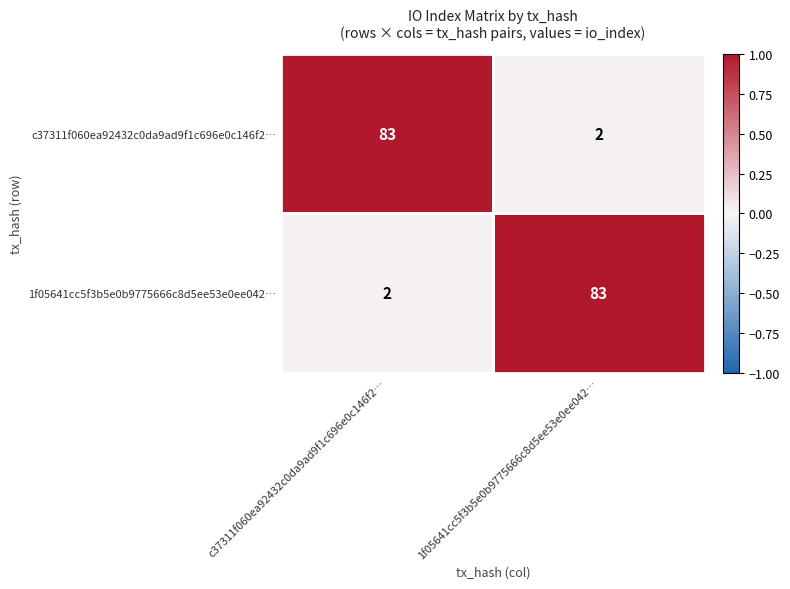

Is the value of c37311f060ea92432c0da9ad9f1c696e0c146f2… at c37311f060ea92432c0da9ad9f1c696e0c146f2… greater than the value of 1f05641cc5f3b5e0b9775666c8d5ee53e0ee042… at c37311f060ea92432c0da9ad9f1c696e0c146f2…?

Yes